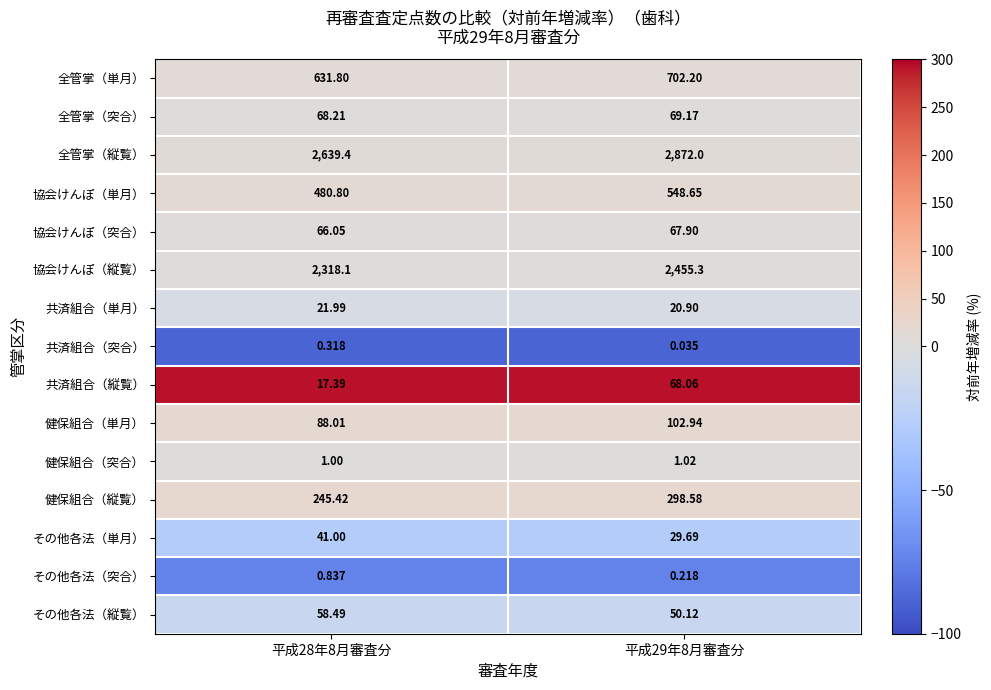

List the series in order of their peak value, highest first.

全管掌（縦覧）, 協会けんぽ（縦覧）, 全管掌（単月）, 協会けんぽ（単月）, 健保組合（縦覧）, 健保組合（単月）, 全管掌（突合）, 共済組合（縦覧）, 協会けんぽ（突合）, その他各法（縦覧）, その他各法（単月）, 共済組合（単月）, 健保組合（突合）, その他各法（突合）, 共済組合（突合）